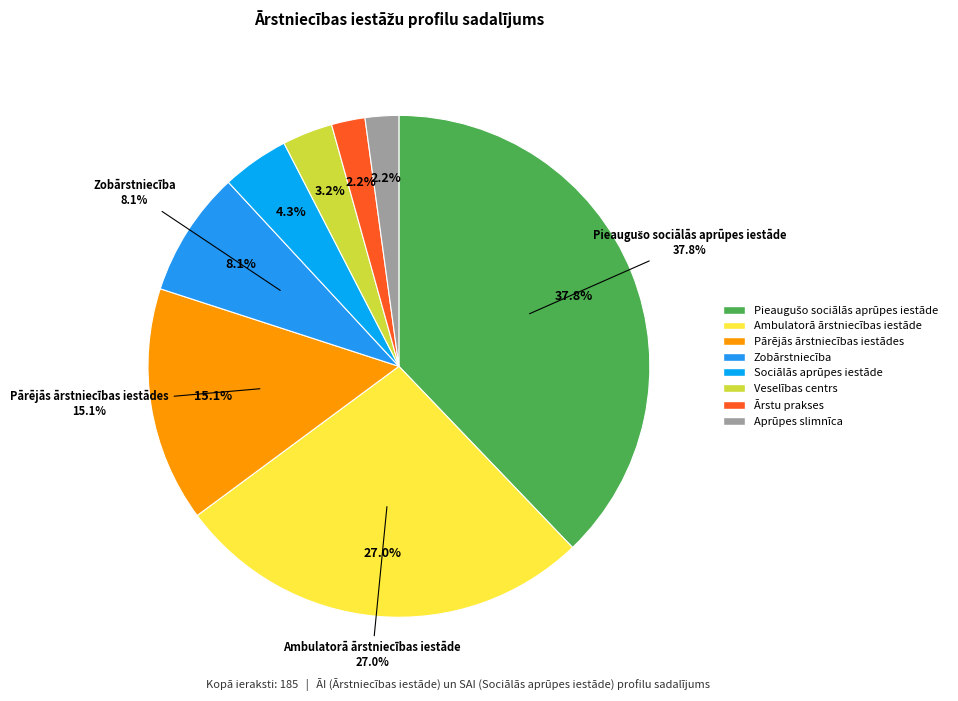

What is the smallest slice in the pie chart?

Ārstu prakses